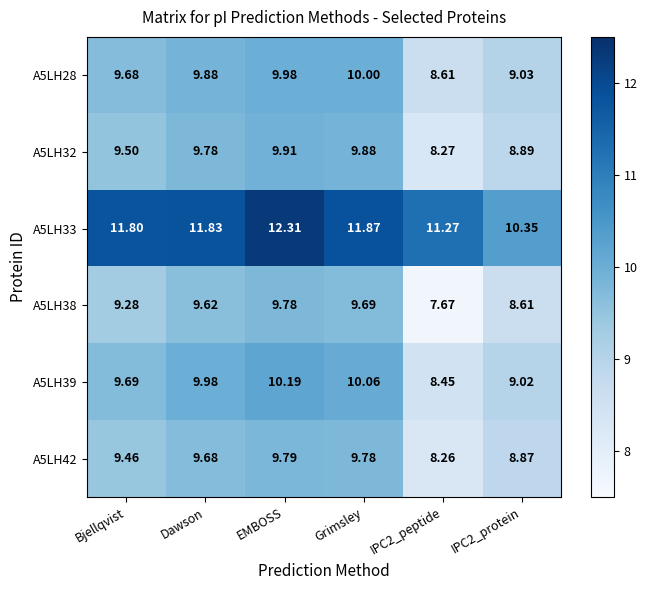

Which series has the largest range (max minus min)?

A5LH38